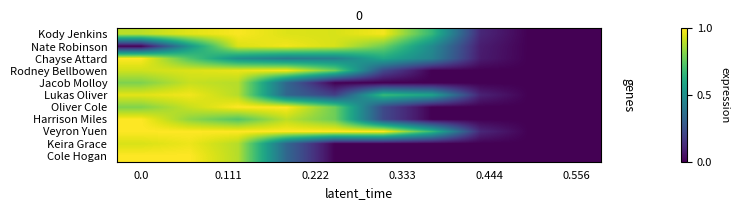

List the series in order of their peak value, highest first.

Chayse Attard, Oliver Cole, Harrison Miles, Veyron Yuen, Cole Hogan, Kody Jenkins, Rodney Bellbowen, Lukas Oliver, Nate Robinson, Keira Grace, Jacob Molloy